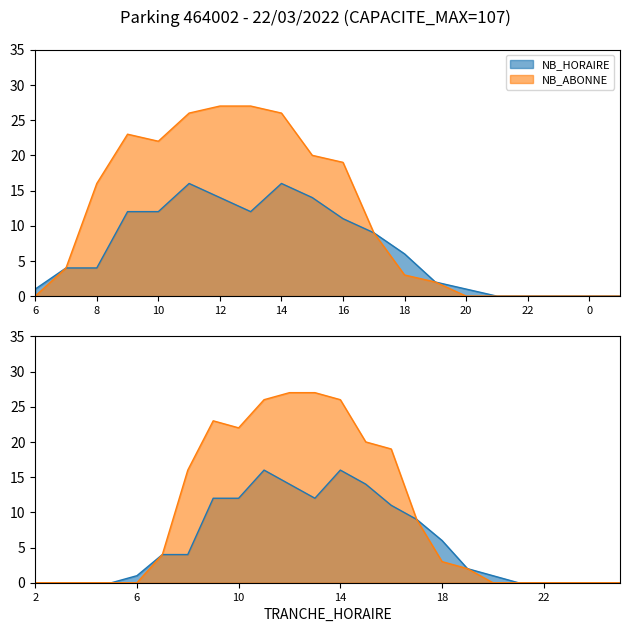

How many lines are shown in the chart?

2